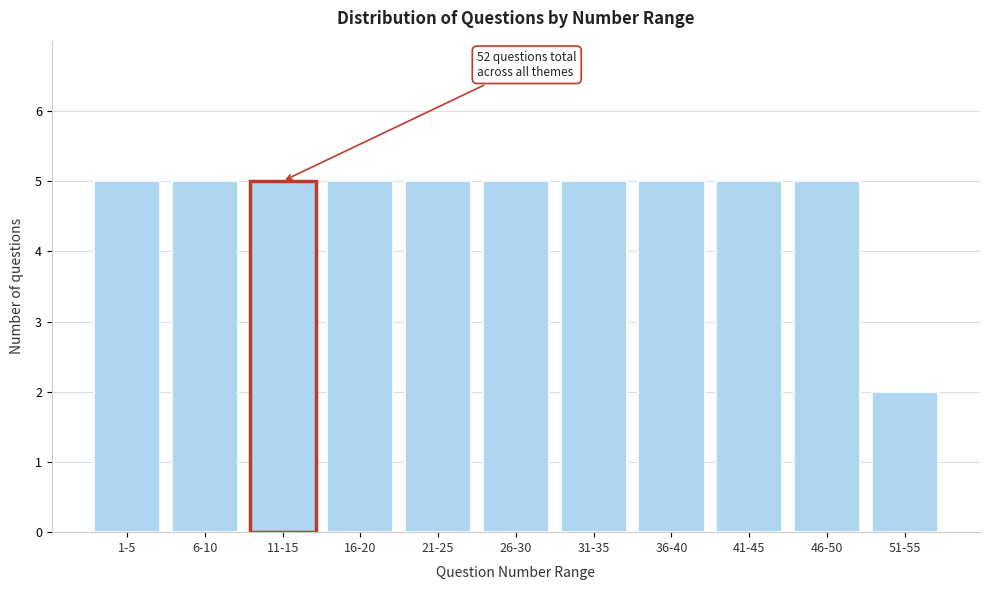

Reading left to right, extract all data points from this chart.

1-5=5	6-10=5	11-15=5	16-20=5	21-25=5	26-30=5	31-35=5	36-40=5	41-45=5	46-50=5	51-55=2